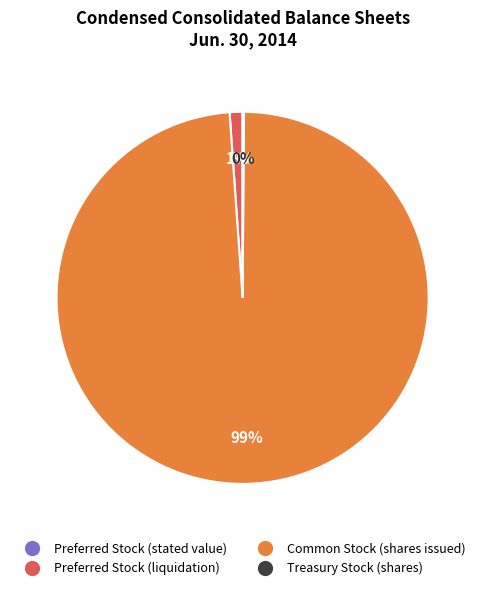

Does any single category account for the majority?

Yes